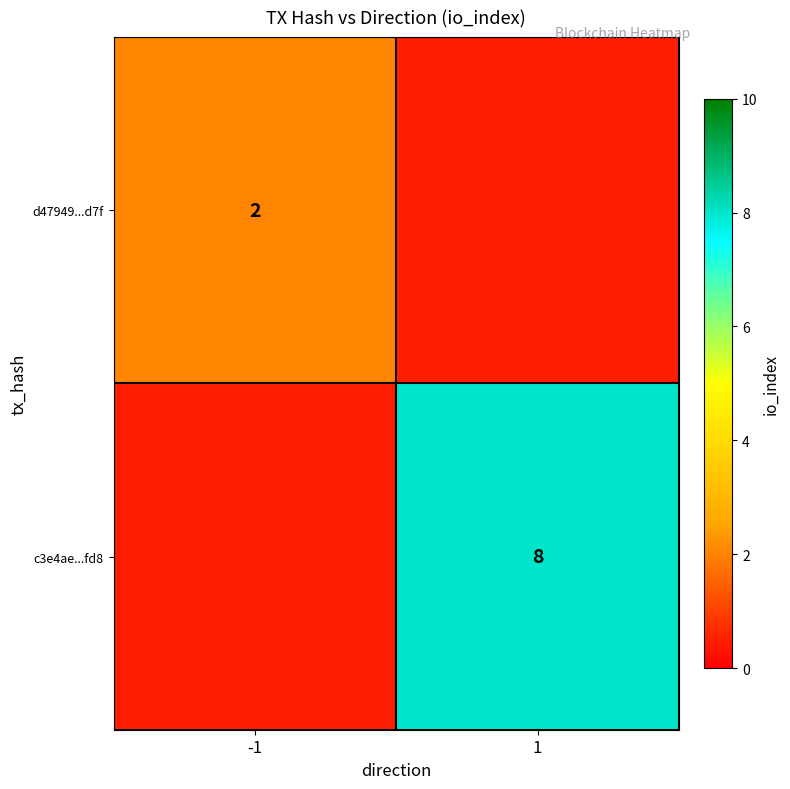

Is the value of c3e4ae...fd8 at 1 greater than the value of d47949...d7f at -1?

Yes